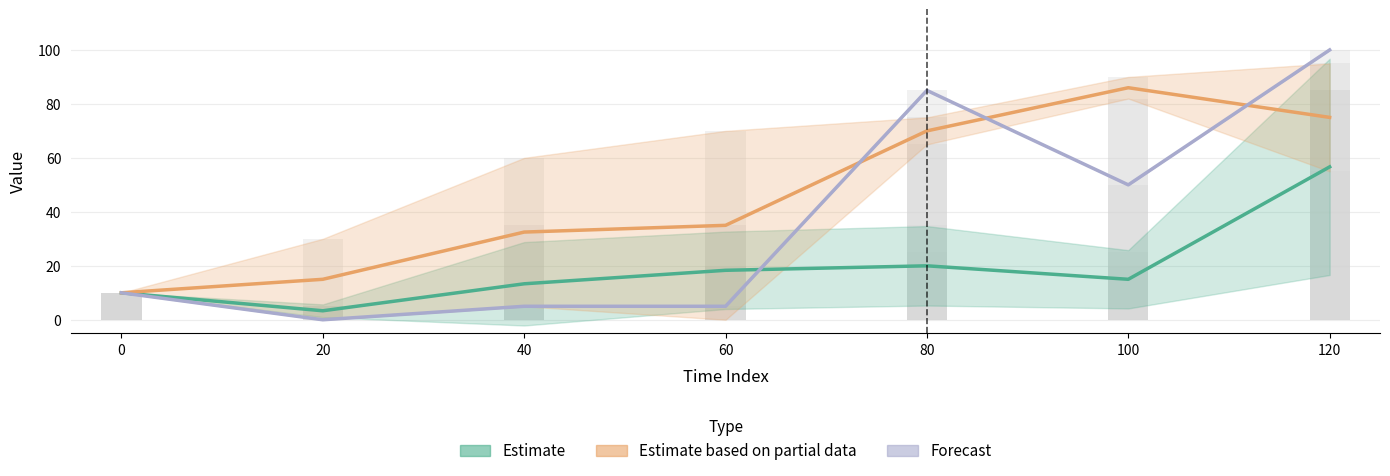

What is the difference between the Estimate based on partial data values at 20 and 100?

71.0